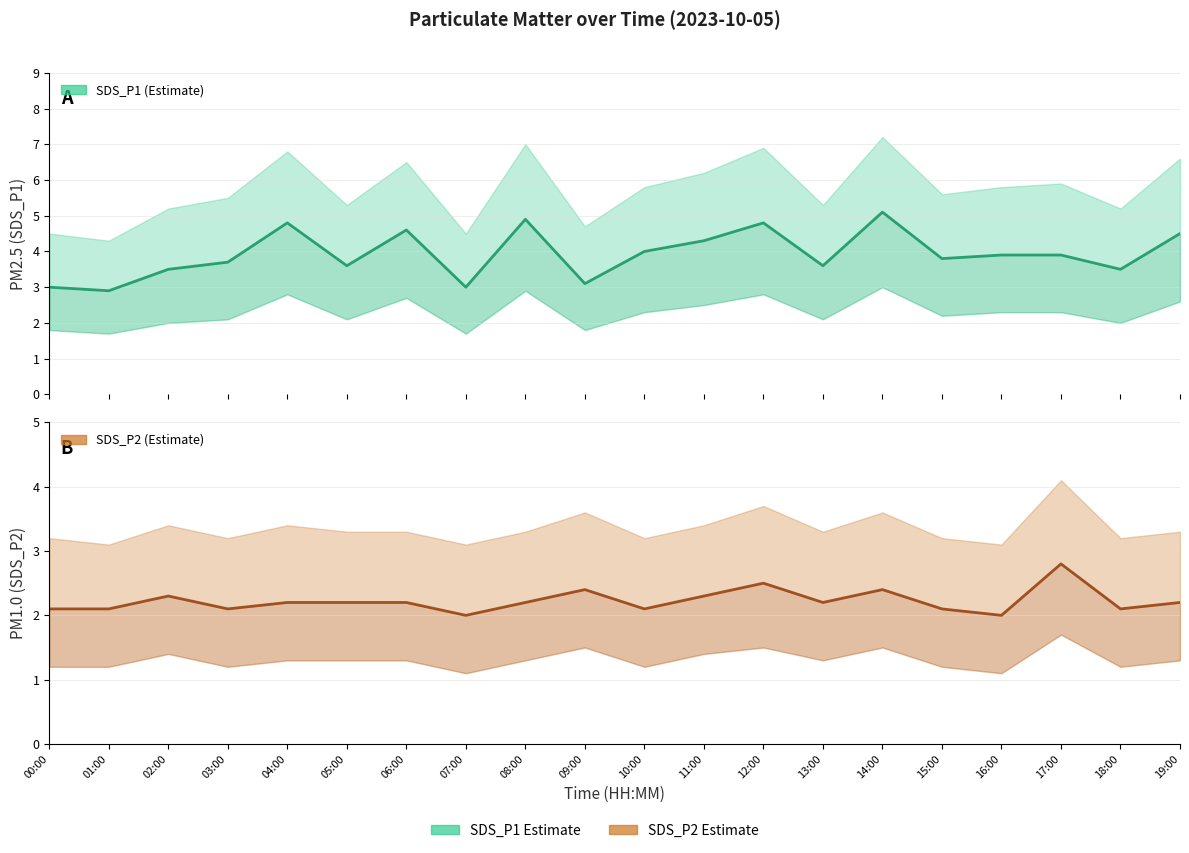

What is the label of the 6th point from the left?

05:00